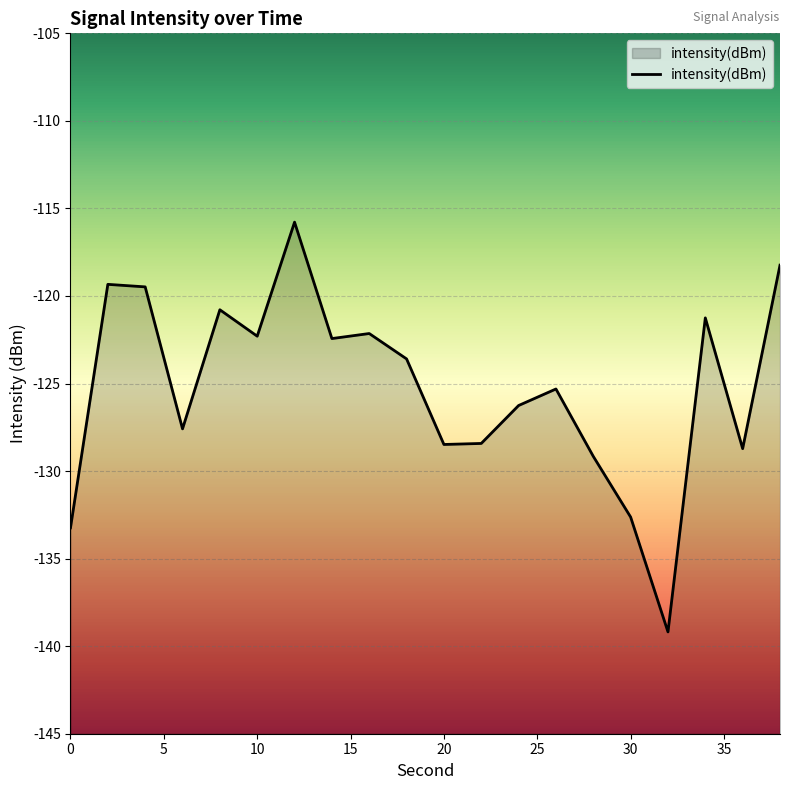

What is the difference between the values at 20 and 10?

6.2